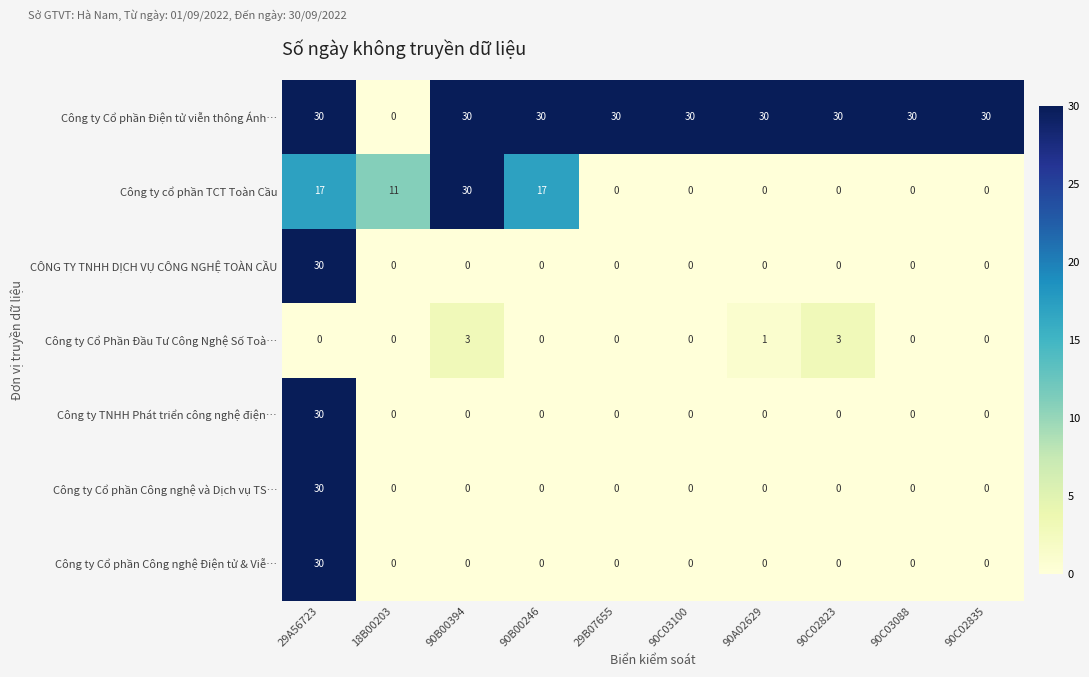

The value of Công ty Cổ Phần Đầu Tư Công Nghệ Số Toà… at 90C03088 is 1. True or false?

False